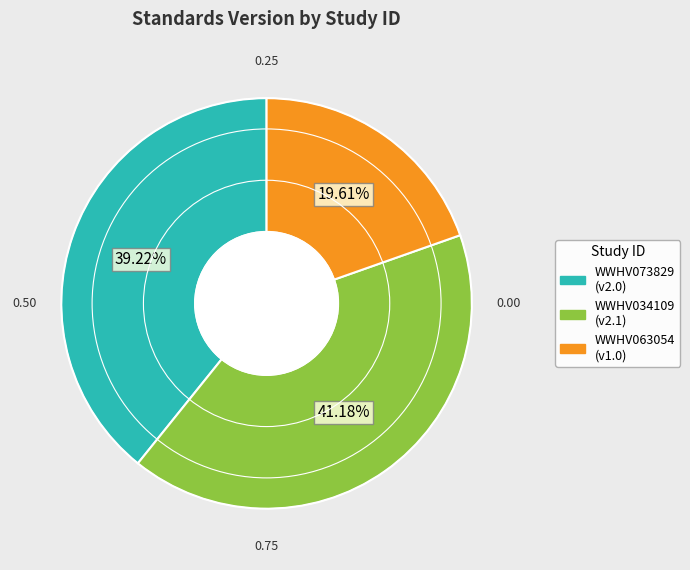

Which has a higher value, WWHV034109 or WWHV063054?

WWHV034109